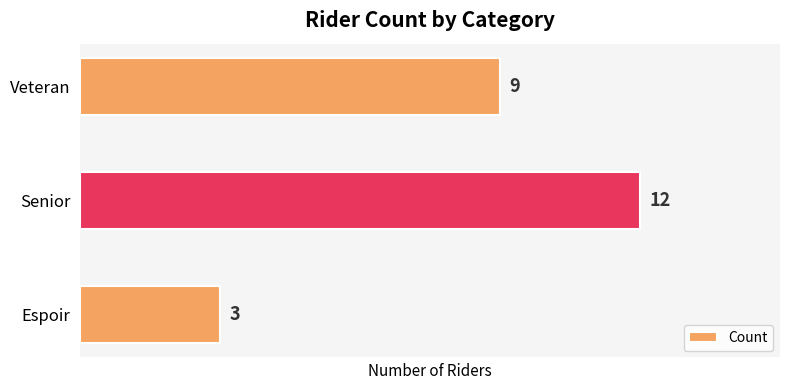

Between Espoir and Senior, which is larger?

Senior